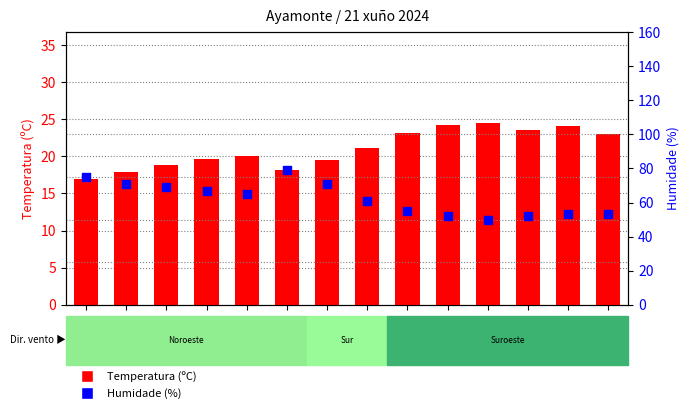

Which series reaches the minimum Y coordinate?

Temperatura (ºC)